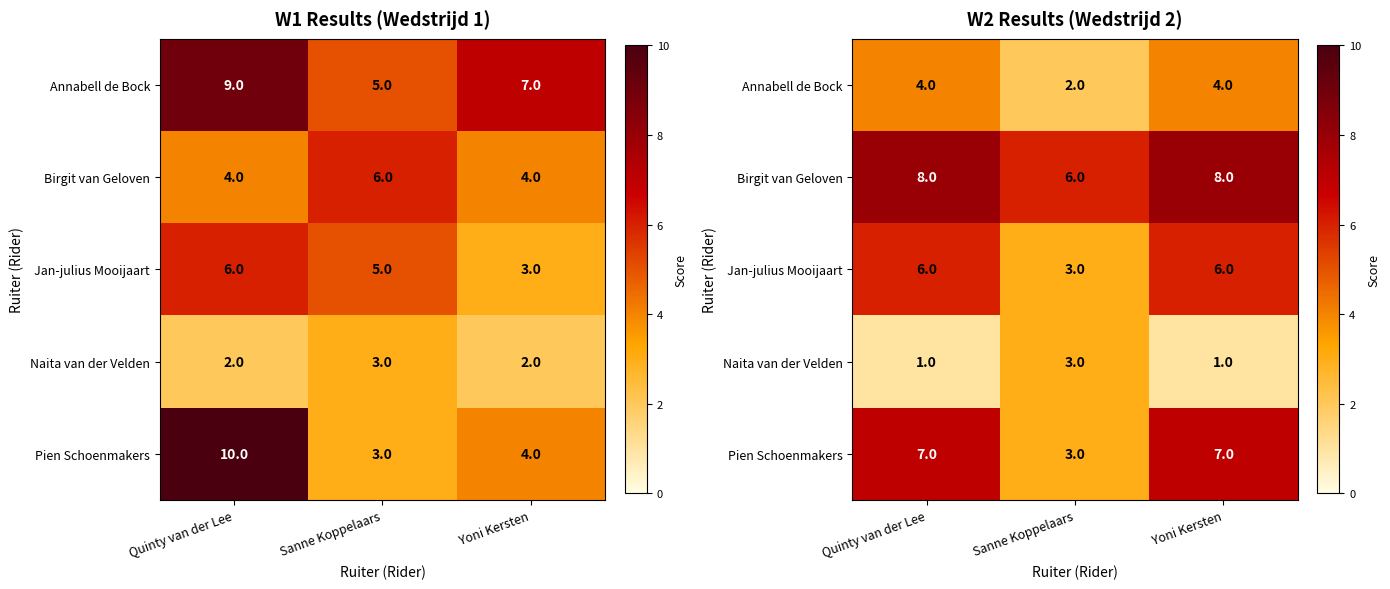

At which category does the chart reach its minimum across all series?

Quinty van der Lee